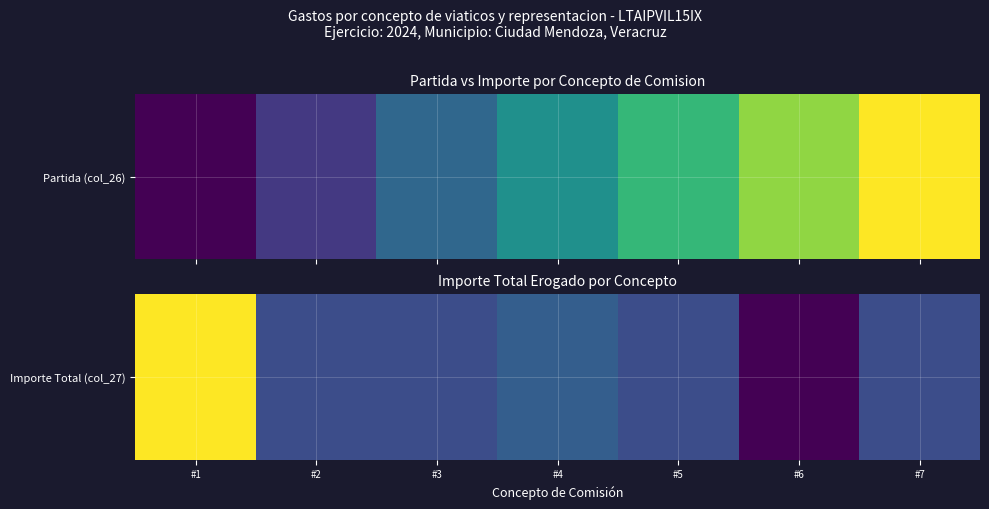

At which label is the value closest to 1870?

#4